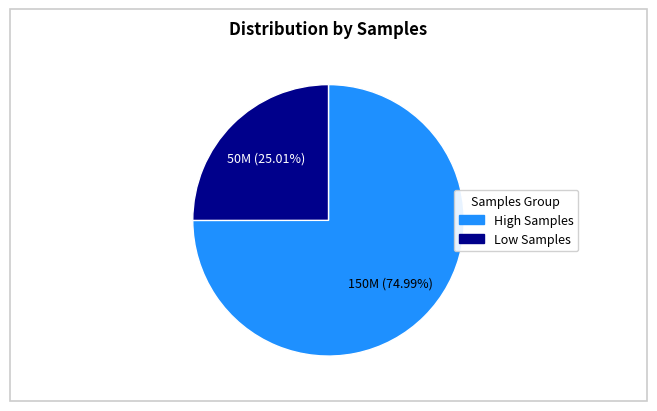

Combined, do Low Samples and High Samples account for over 50%?

Yes